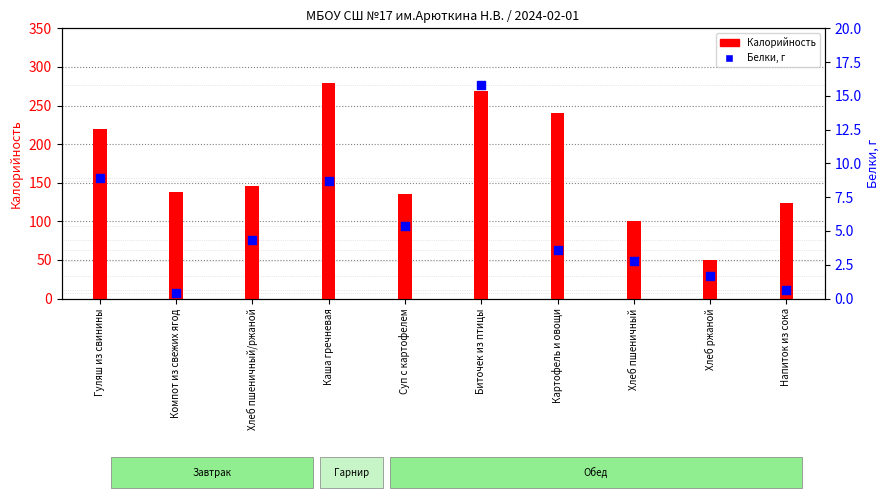

At how many categories does at least one series exceed 201?

4